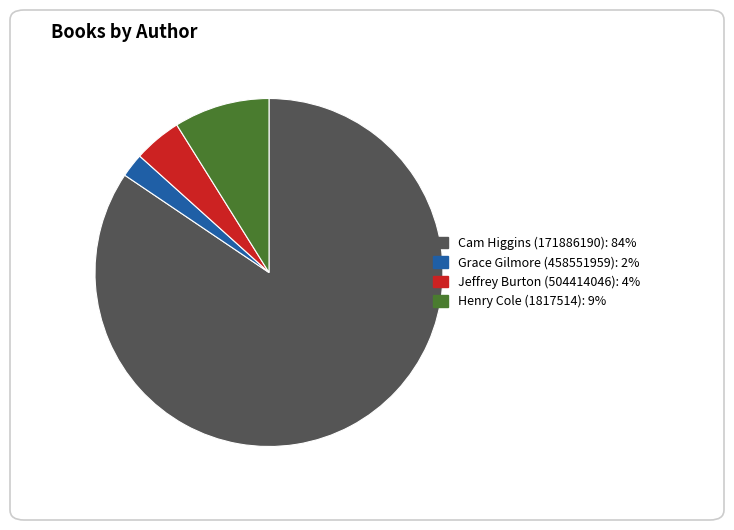

Is it true that Cam Higgins (171886190) is 71% of the pie?

False